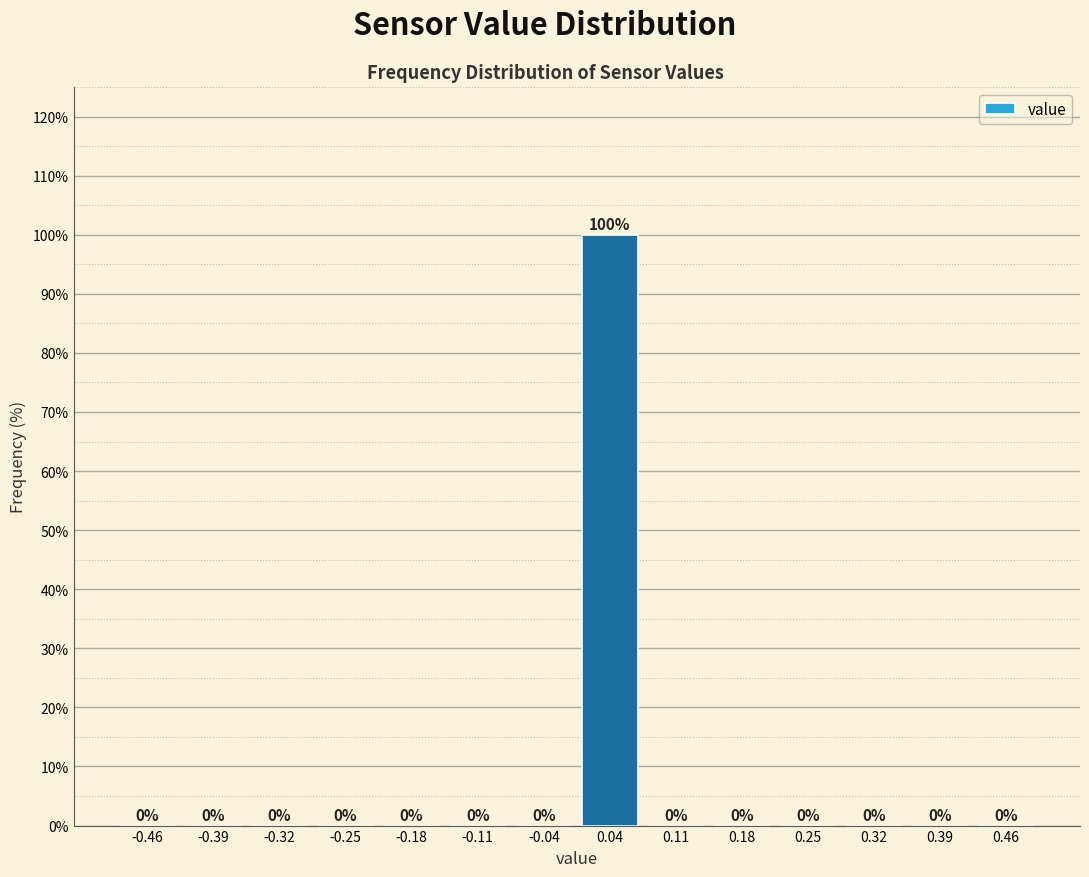

Reading left to right, list every bar in this chart as the range it spans on the x-axis followed by its height. The bar edges are not printed on the chart, so give them approximately, as read against the axis.

-0.50 to -0.43: 0
-0.43 to -0.36: 0
-0.36 to -0.29: 0
-0.29 to -0.21: 0
-0.21 to -0.14: 0
-0.14 to -0.07: 0
-0.07 to 0.00: 0
0.00 to 0.07: 100
0.07 to 0.14: 0
0.14 to 0.21: 0
0.21 to 0.29: 0
0.29 to 0.36: 0
0.36 to 0.43: 0
0.43 to 0.50: 0